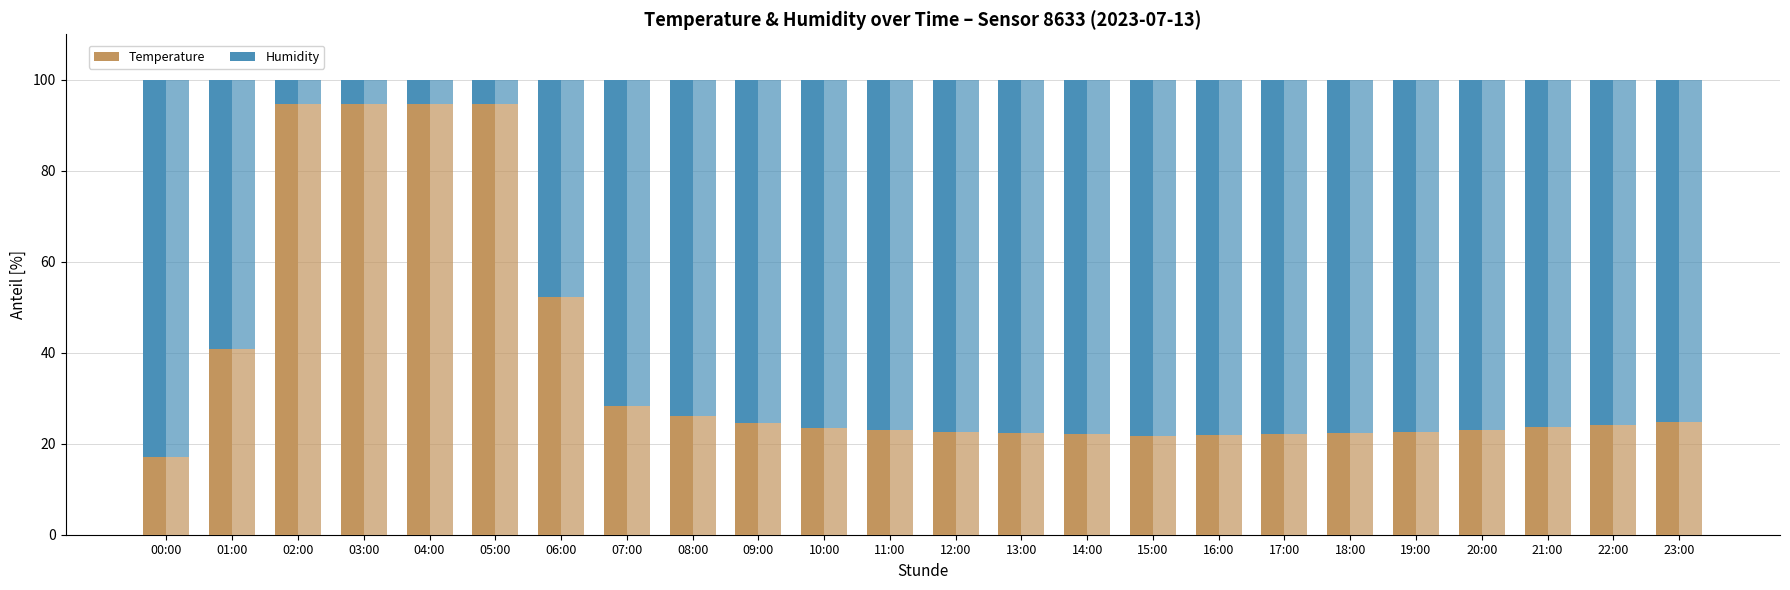

What is the difference between the highest and lowest values at 22:00?

51.6